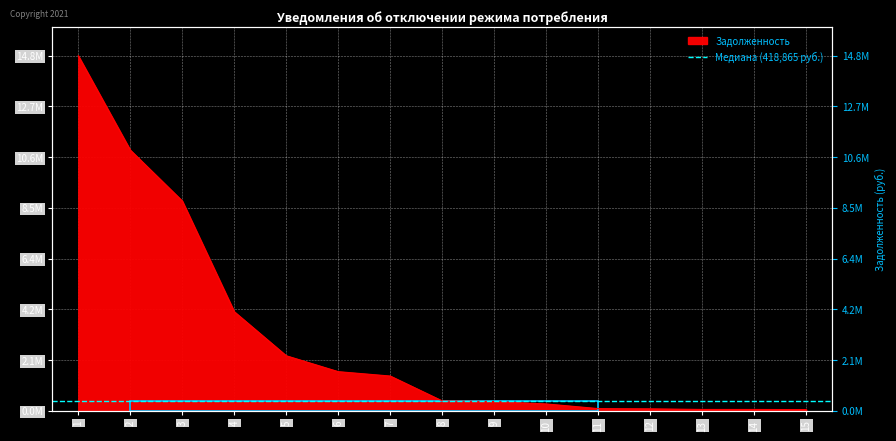

How many values are below 418864?

7